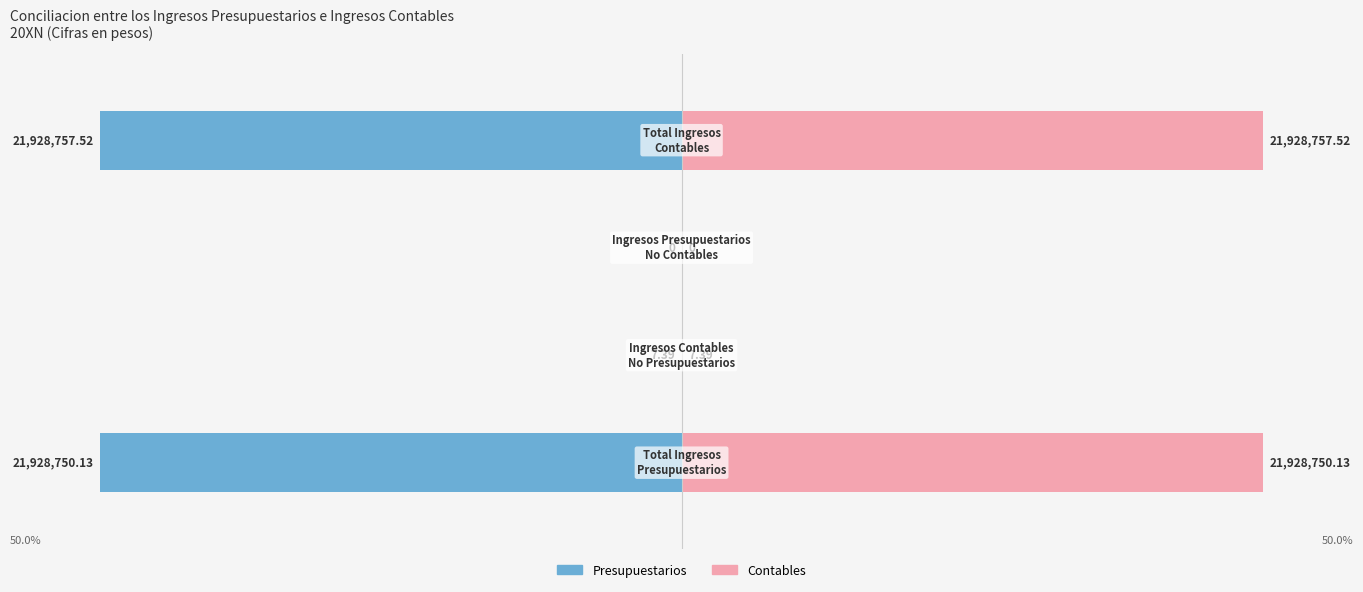

Are the bars grouped side by side (vs. stacked)?

Yes